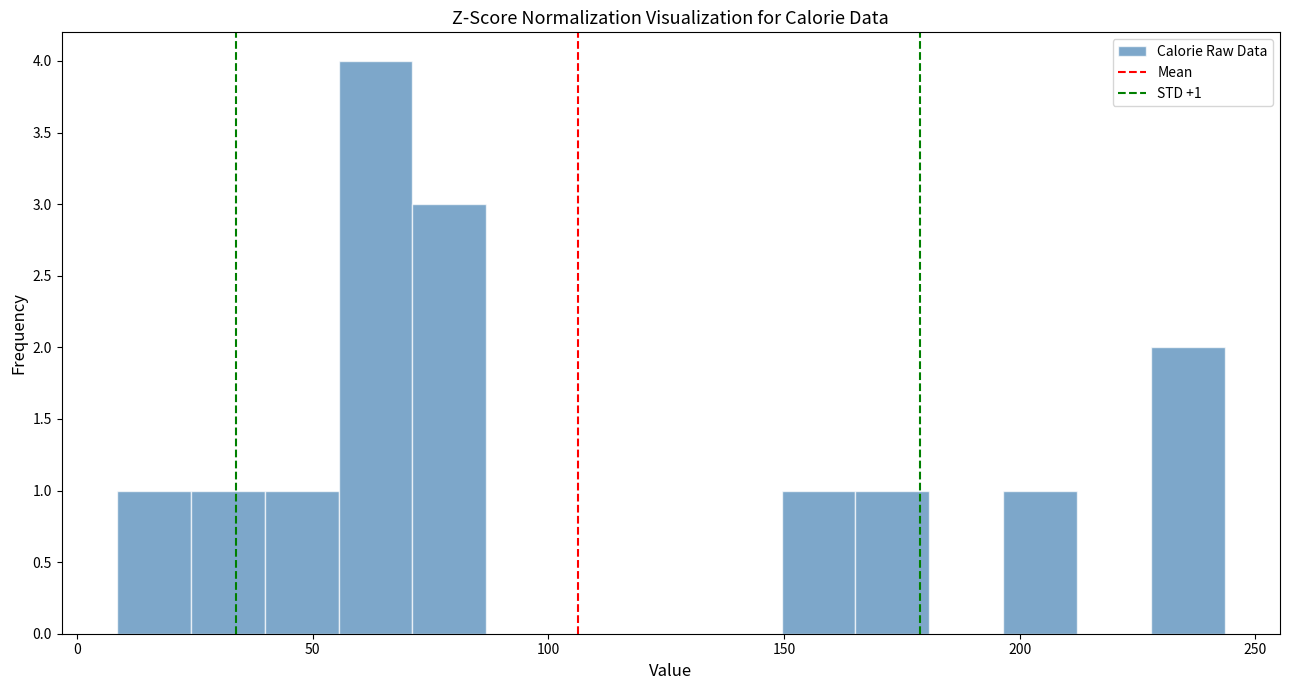

Around what value on the x-axis is the tallest bar? Give the approximate position of its centre, as read against the axis.

65